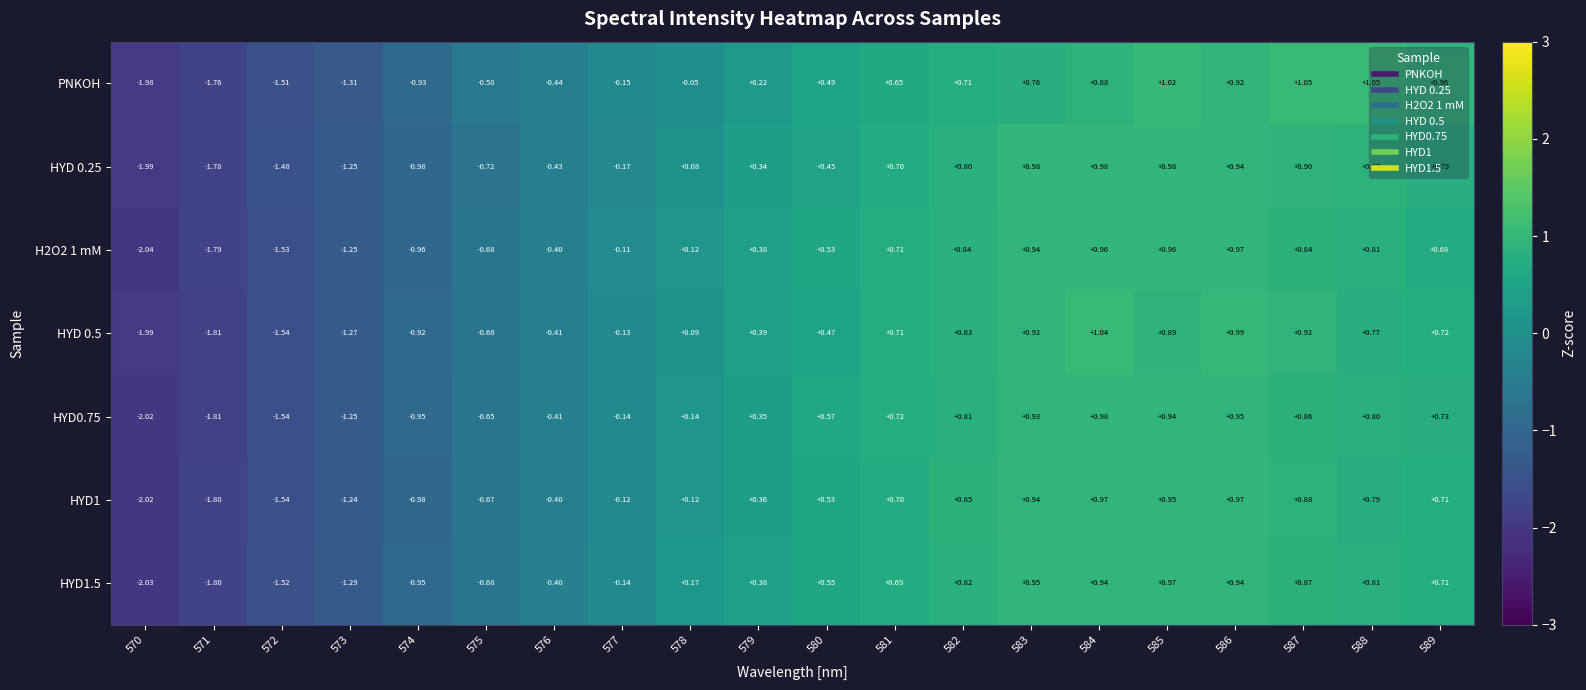

Which series changed the most between 570 and 573?

H2O2 1 mM